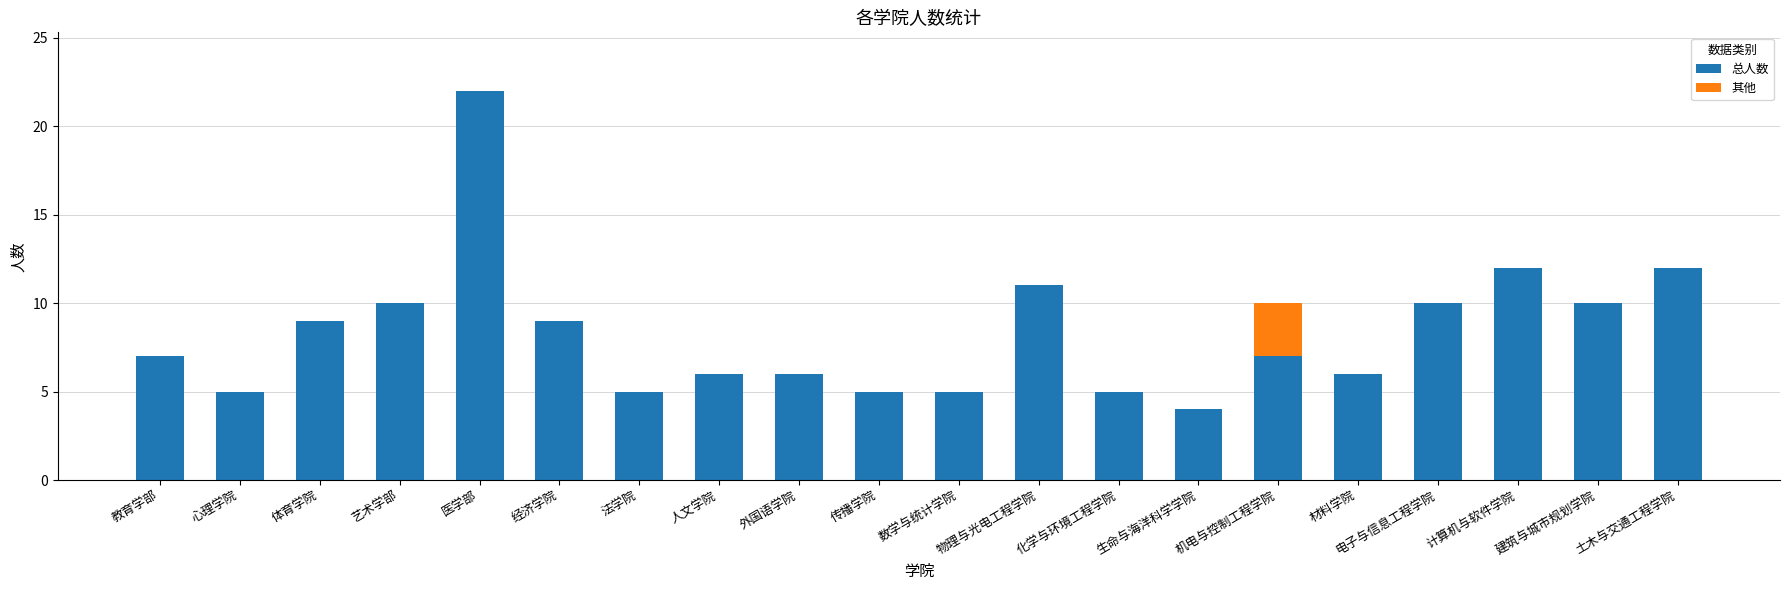

Does the chart contain stacked bars?

Yes